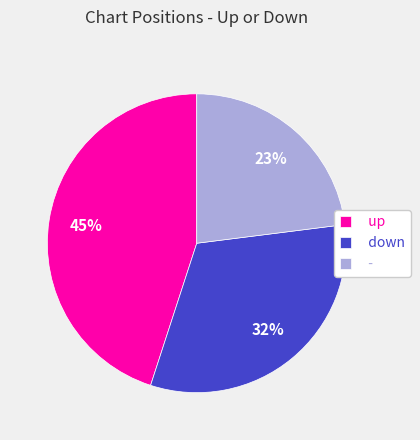

What percentage is the down slice, to the nearest percent?

32%